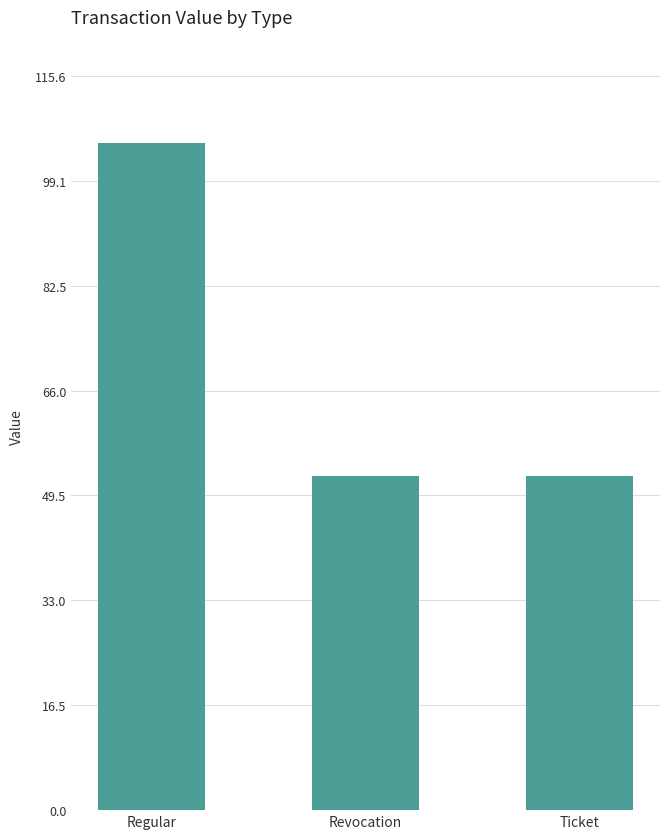

What is the approximate value at Regular?

105.1